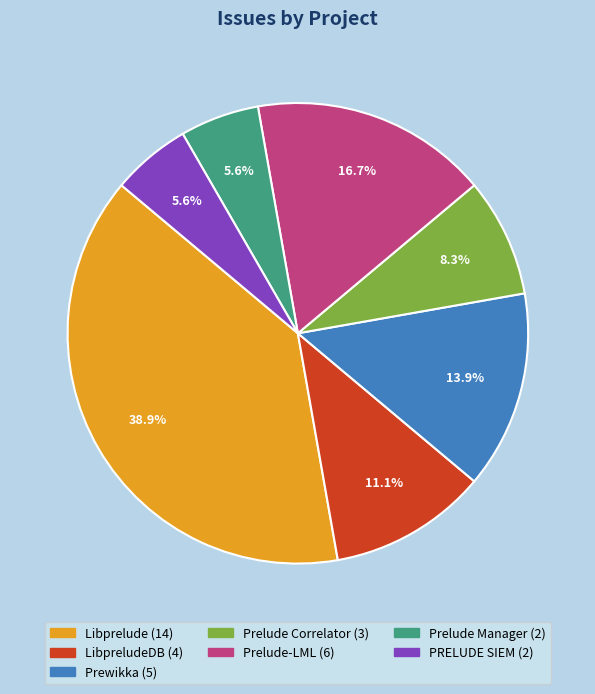

Is there any slice that represents more than half of the pie?

No